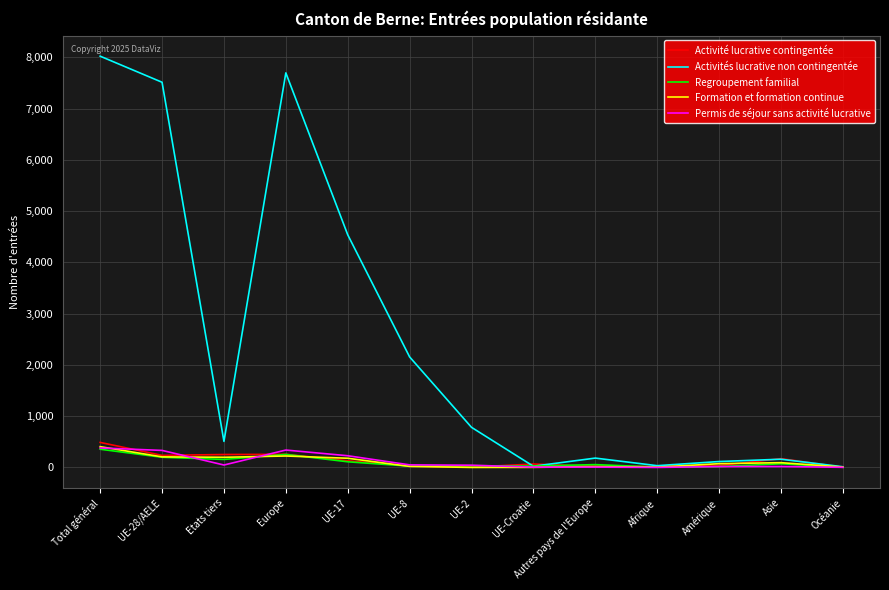

What is the sum of the Formation et formation continue values at UE-17 and UE-Croatie?

182